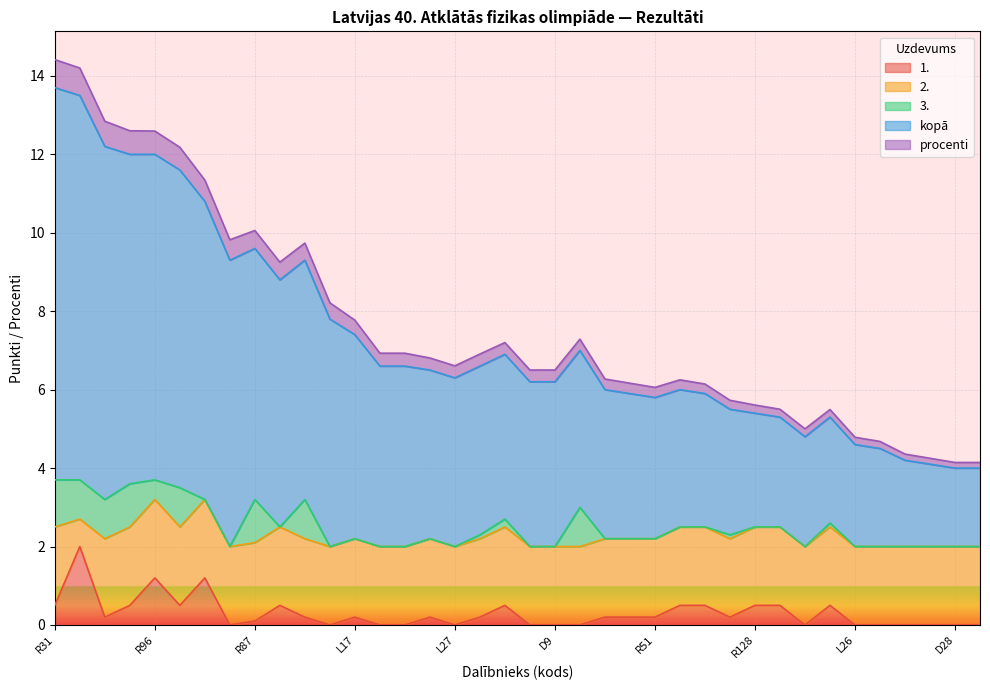

How many interior local valleys does the 1. series have?

7